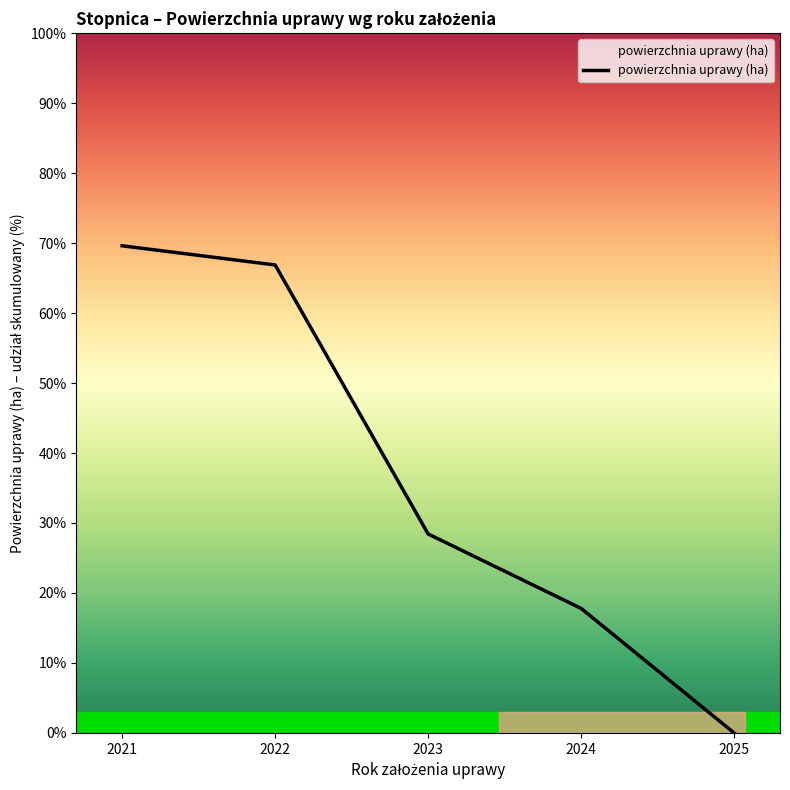

At which category does the chart reach its peak across all series?

2021